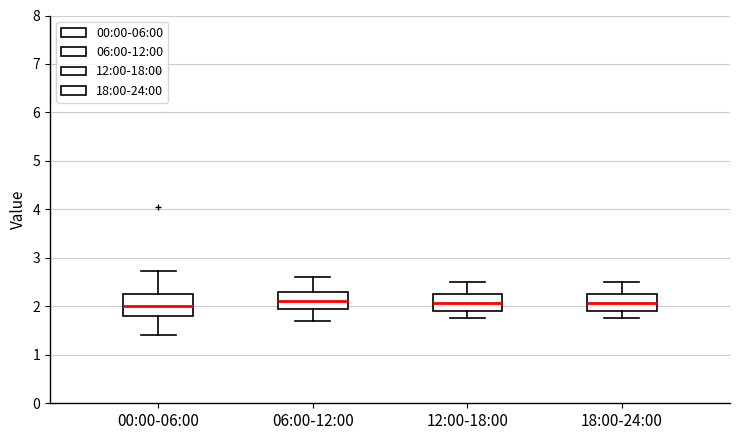

Where does the lower whisker of the box for 06:00-12:00 end on the y-axis? The values are not printed on the chart, so give them approximately, as read against the axis.

1.7